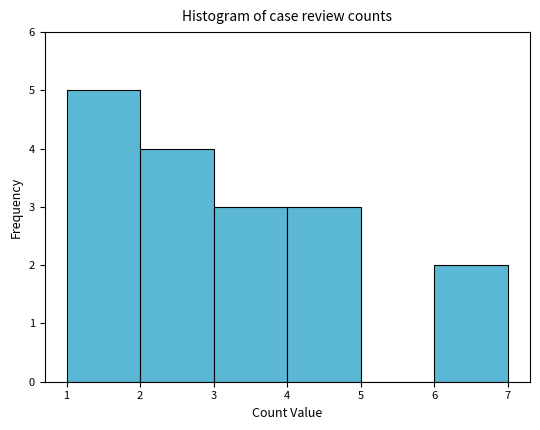

Reading left to right, transcribe this chart: for each bar, give the range it covers on the x-axis and its height. The values are not printed on the chart, so give them approximately, as read against the axis.

1 to 2: 5
2 to 3: 4
3 to 4: 3
4 to 5: 3
5 to 6: 0
6 to 7: 2